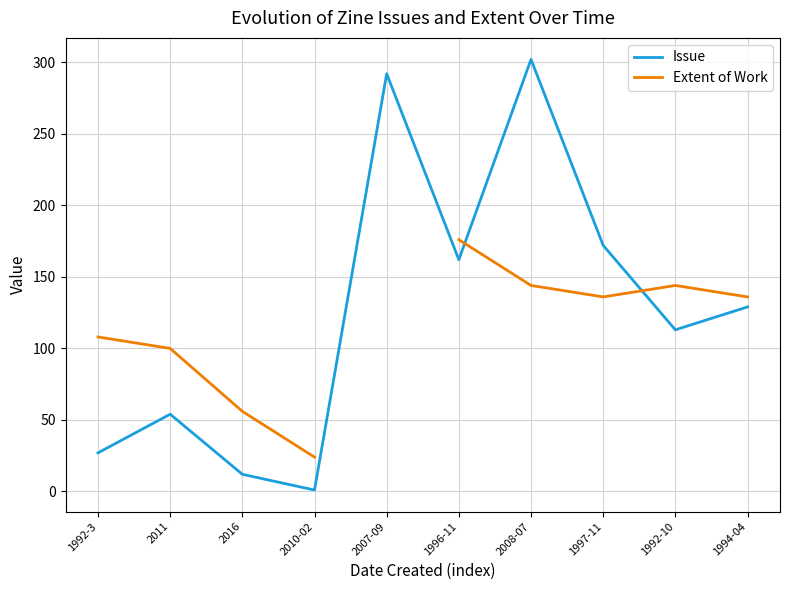

What is the average value of the Issue series?

126